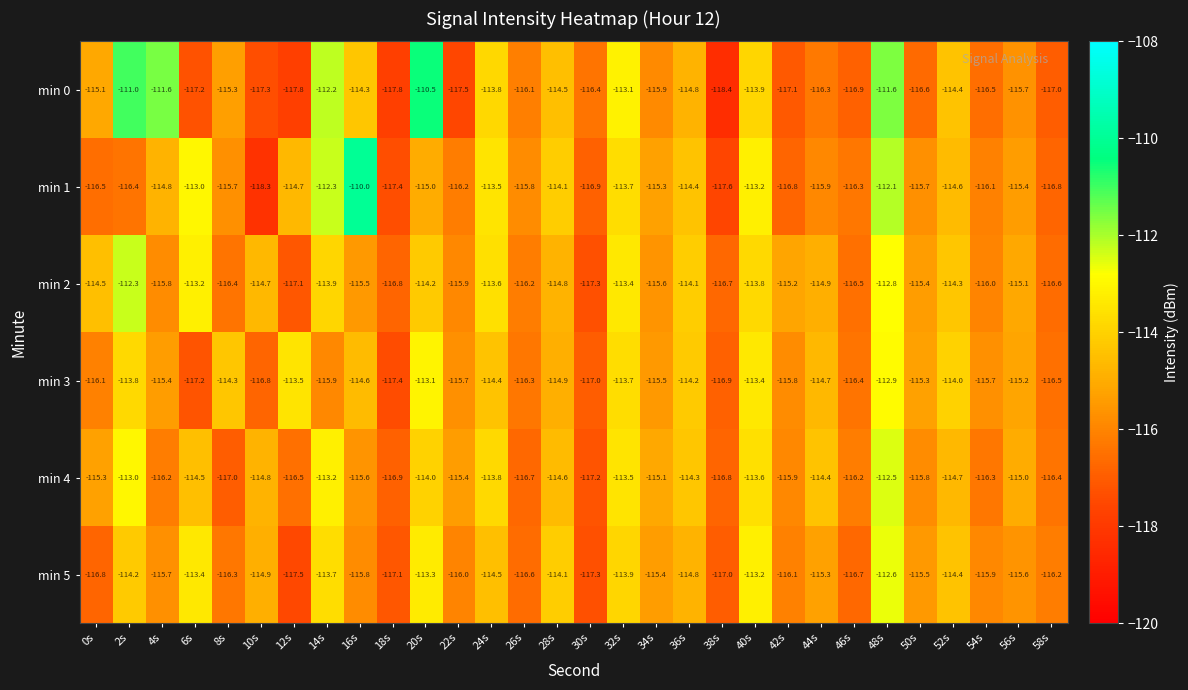

How many data points in min 4 are less than -115?

16